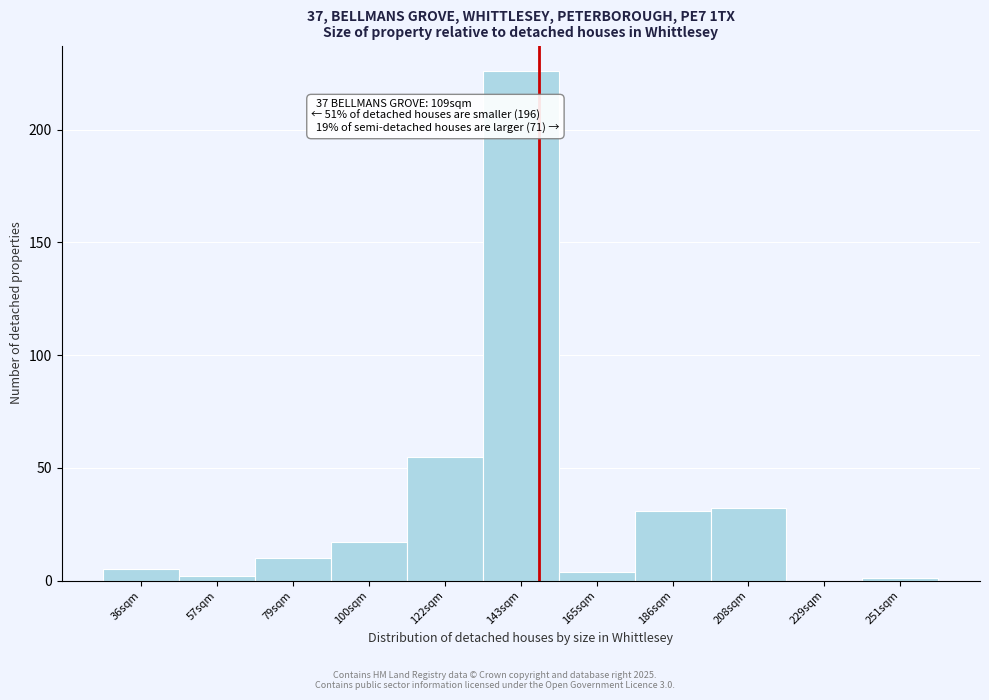

Reading left to right, transcribe all the data shown in this chart.

36sqm=5	57sqm=2	79sqm=10	100sqm=17	122sqm=55	143sqm=226	165sqm=4	186sqm=31	208sqm=32	229sqm=0	251sqm=1